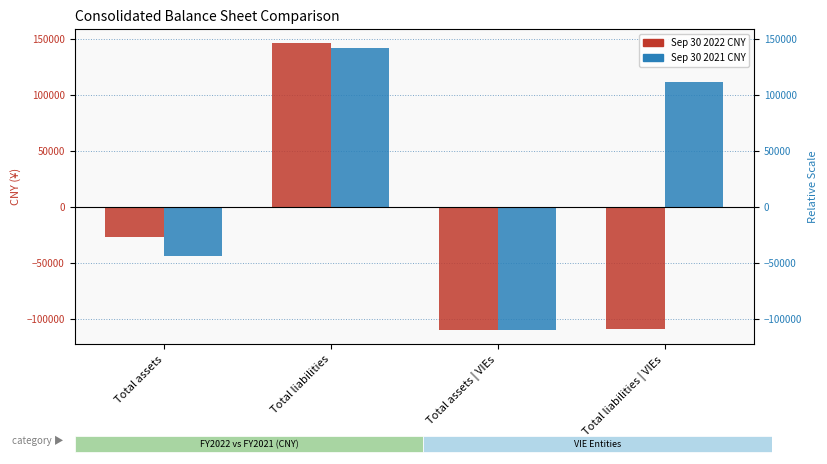

List the labels in order of Sep 30 2022 CNY value, largest first.

Total liabilities, Total assets, Total liabilities | VIEs, Total assets | VIEs